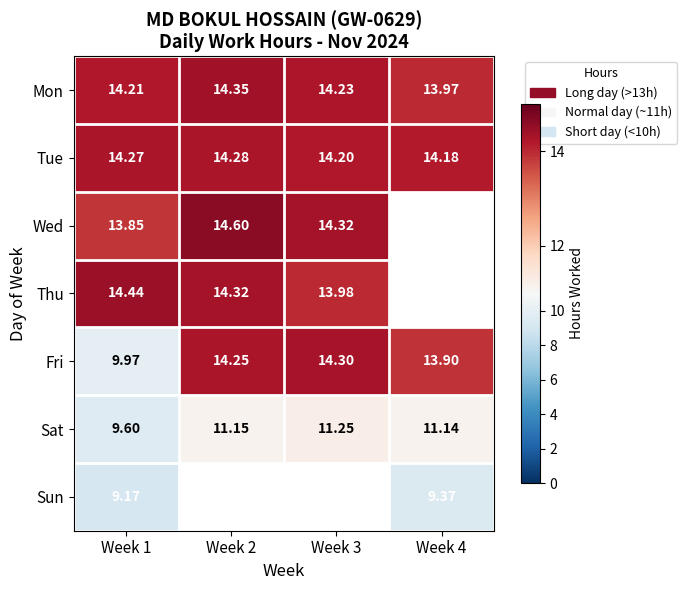

Which category has the highest value across all series?

Week 2